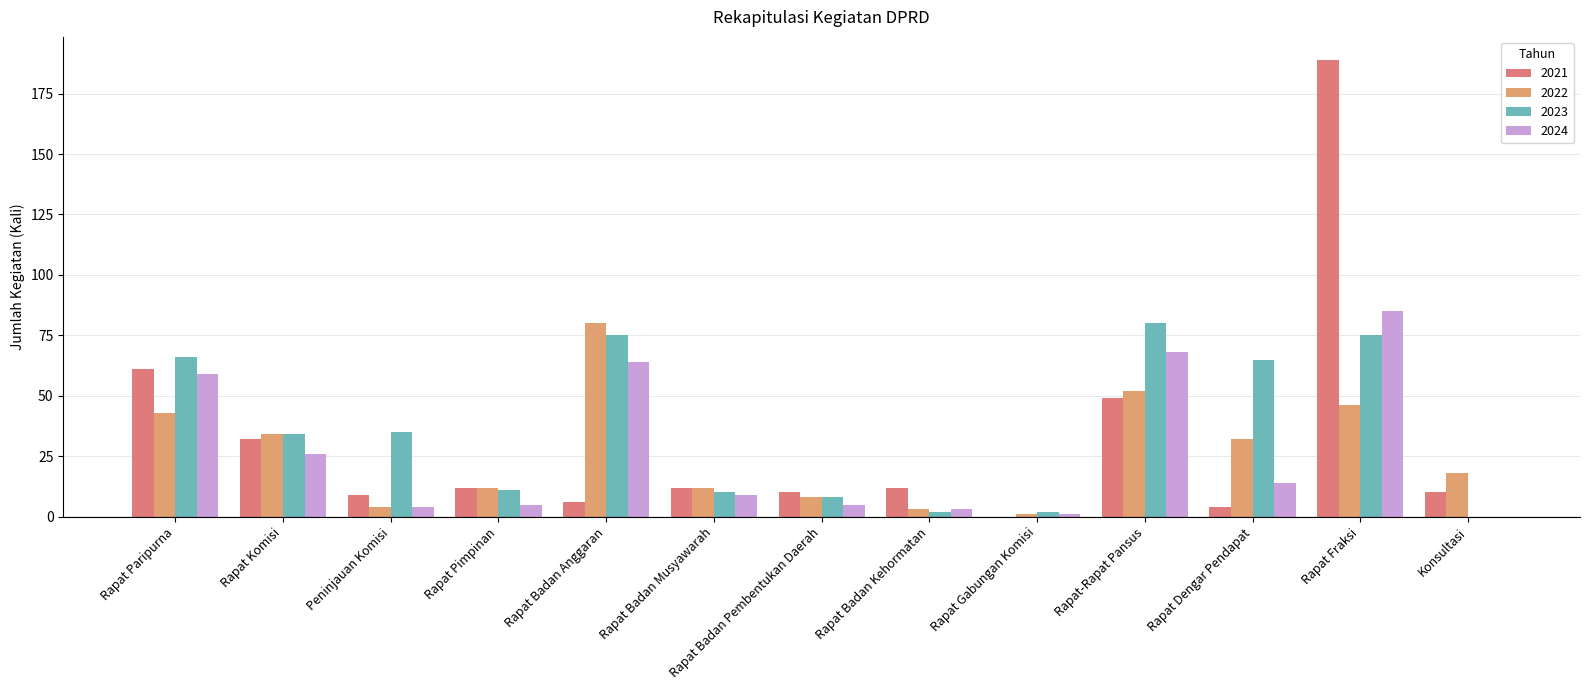

At which category is the sum across all series the highest?

Rapat Fraksi